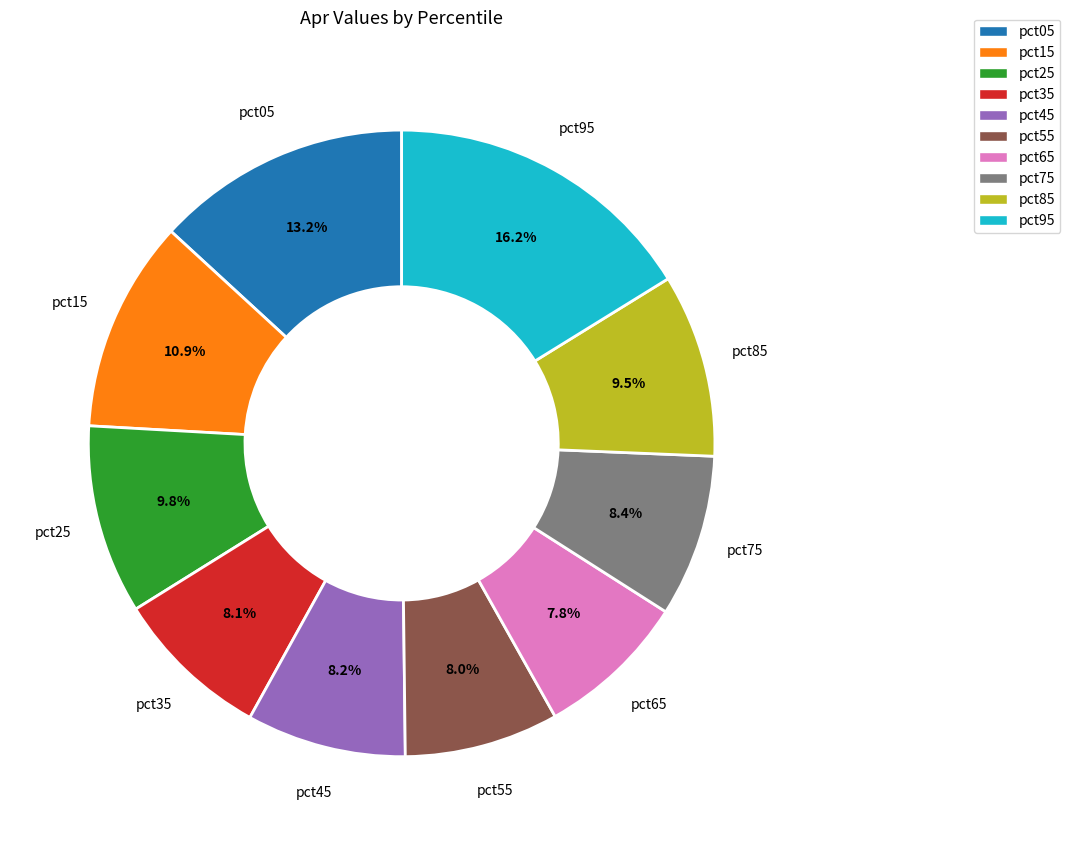

How many segments does this pie chart have?

10